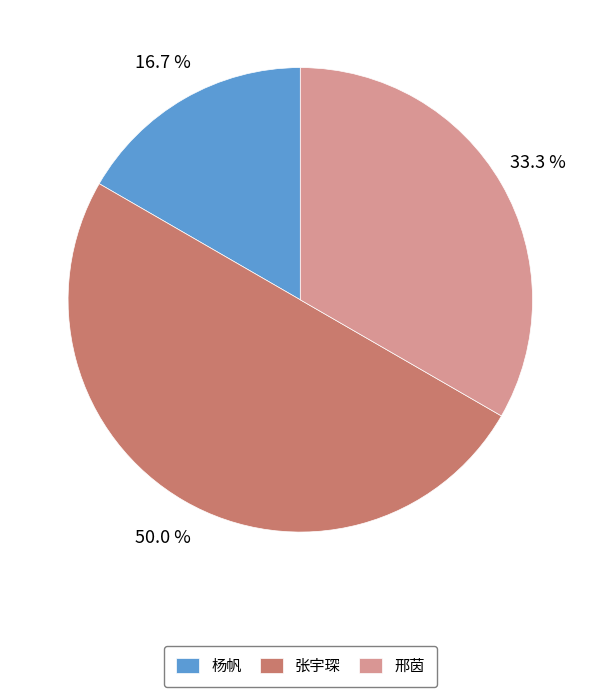

Is 邢茵 the majority of the pie?

No